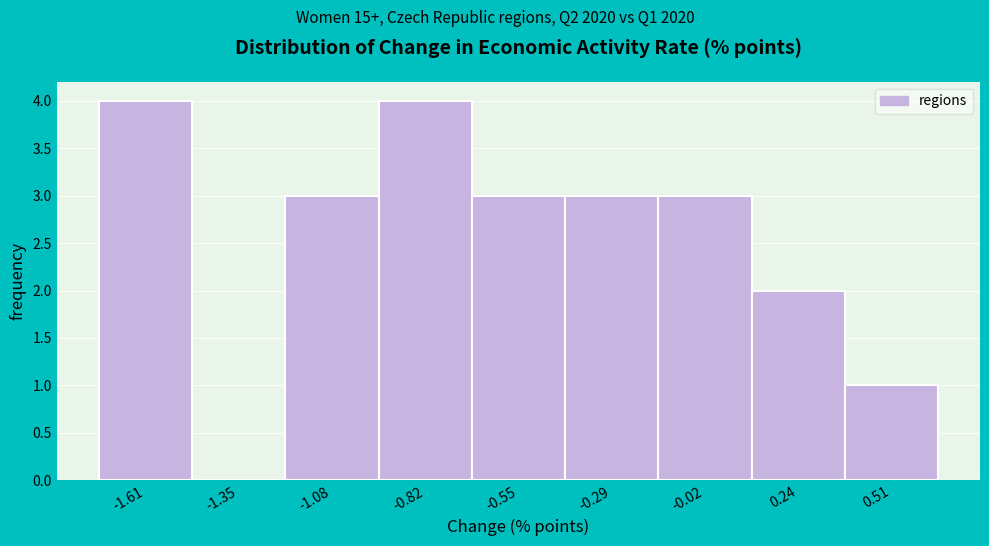

Reading left to right, list every bar in this chart as the range it spans on the x-axis followed by its height. Neither the bar edges nor the heights are printed on the chart, so give them approximately, as read against the axes.

-1.75 to -1.50: 4
-1.50 to -1.20: 0
-1.20 to -0.95: 3
-0.95 to -0.70: 4
-0.70 to -0.40: 3
-0.40 to -0.15: 3
-0.15 to 0.10: 3
0.10 to 0.40: 2
0.40 to 0.65: 1